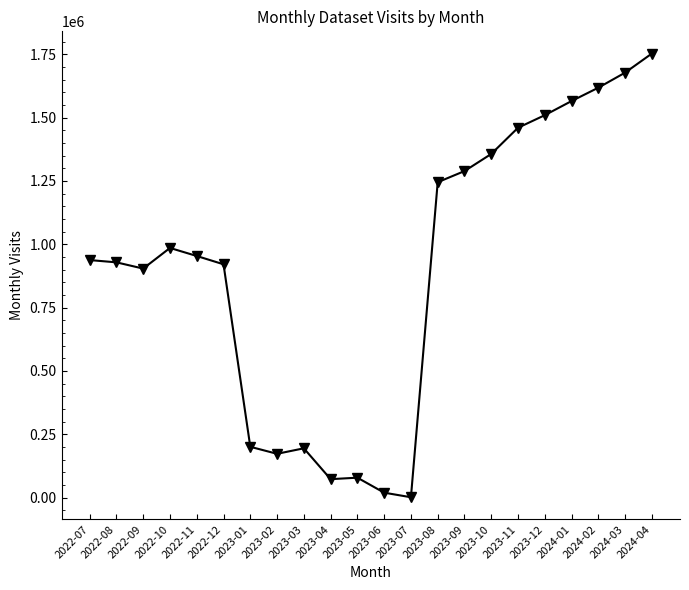

What is the minimum value shown in the chart?

1065